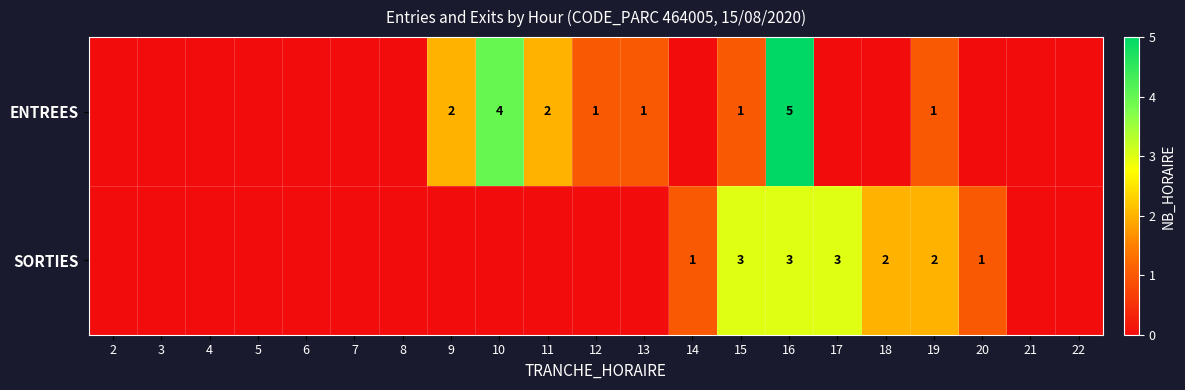

True or false: ENTREES has a value of 2 at 11.

True